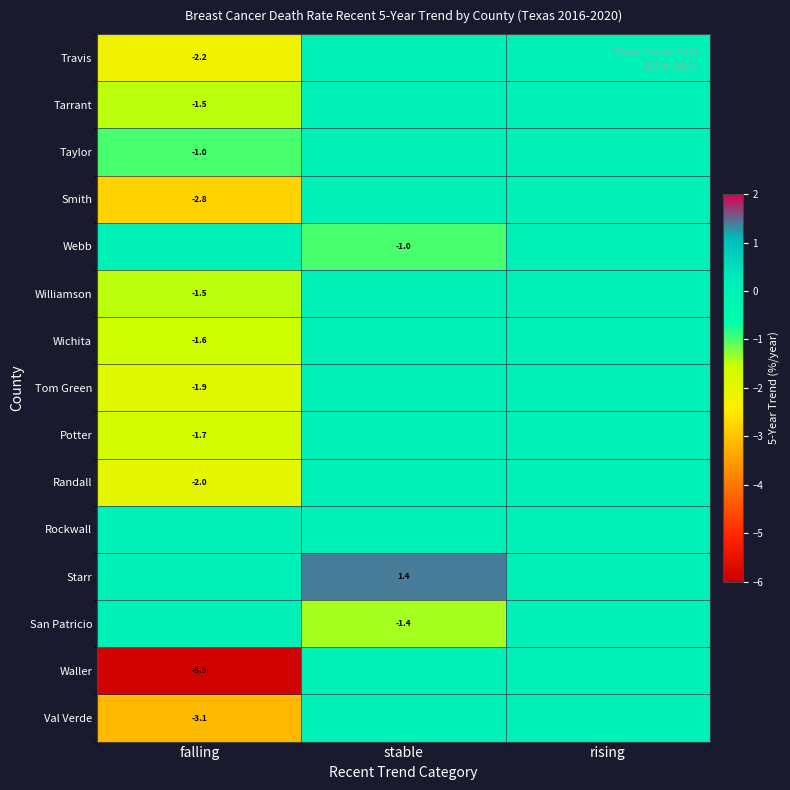

Is it true that Waller equals -3.8 at falling?

False